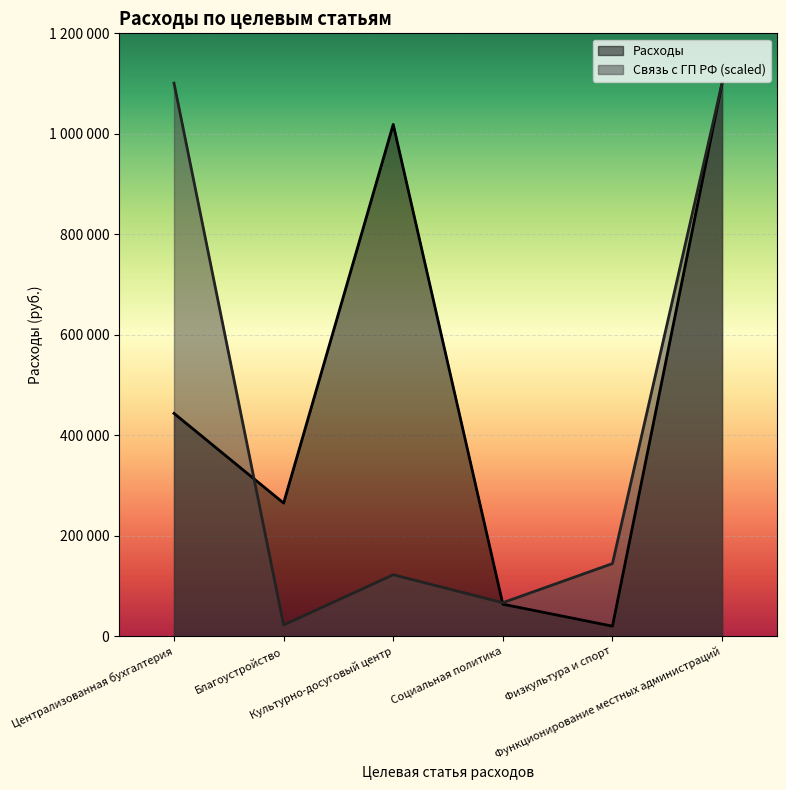

What is the maximum value shown in the chart?

1100862.1